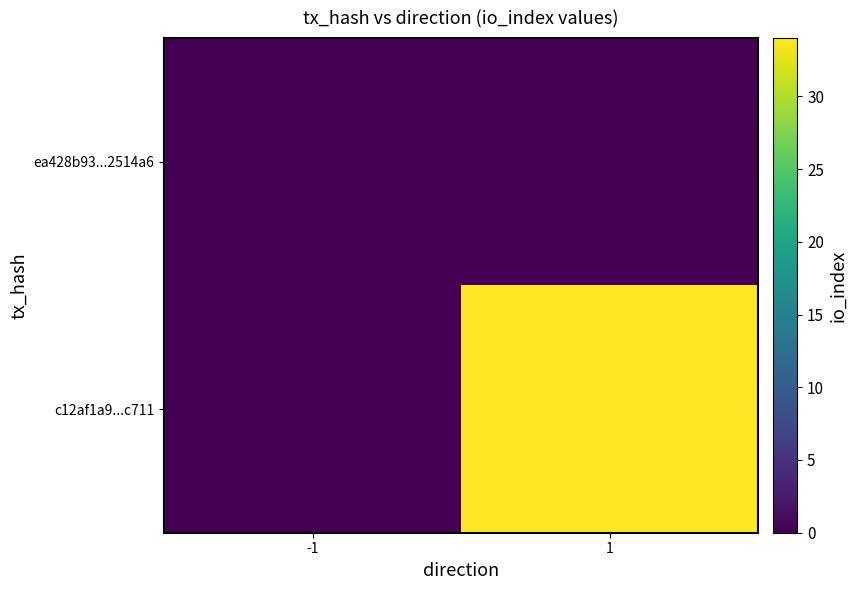

How many categories are shown in the chart?

2